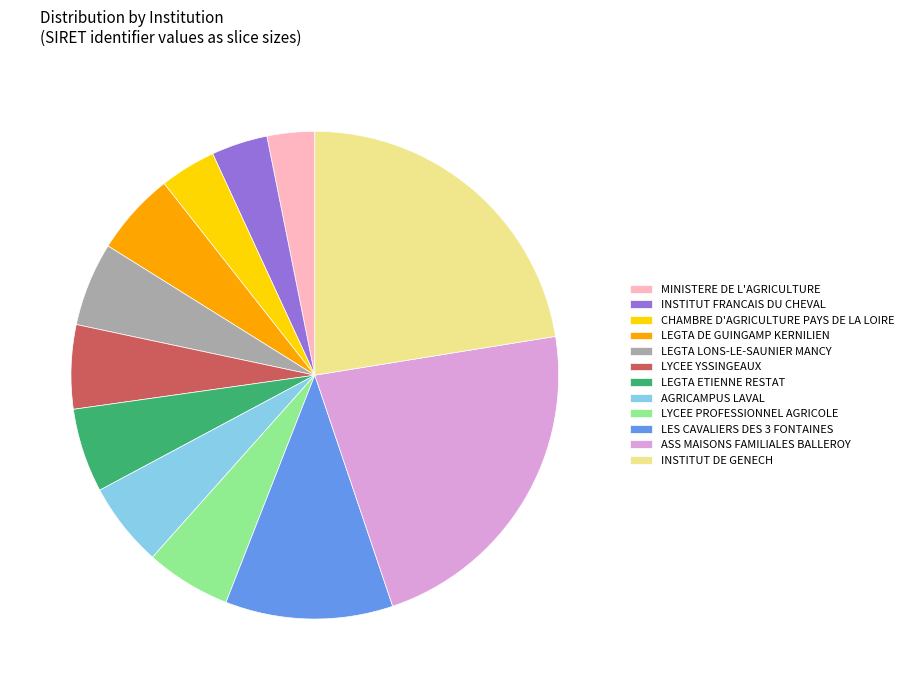

Does LES CAVALIERS DES 3 FONTAINES represent more than half of the total?

No